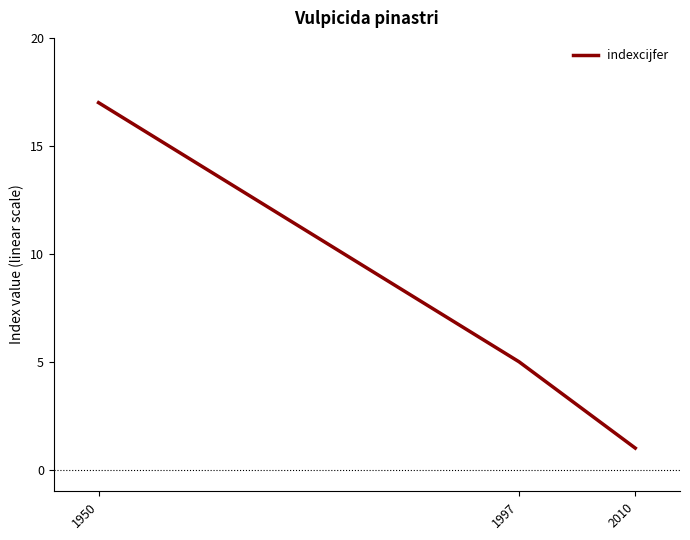

The value at 1950 is 23. True or false?

False